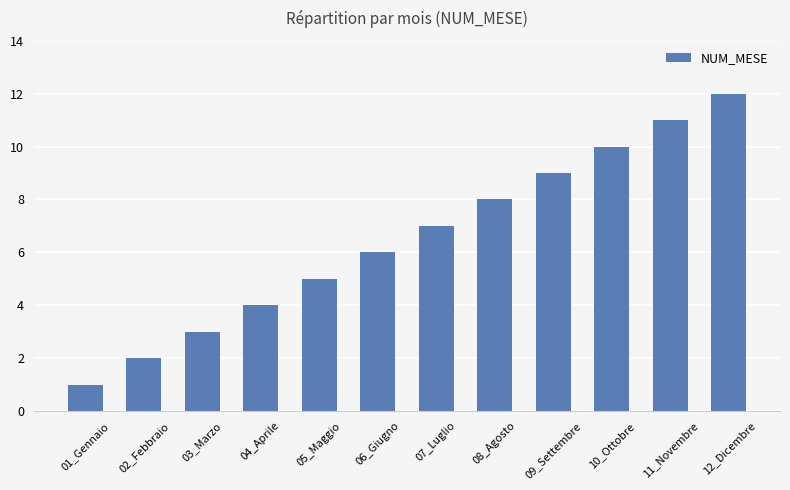

Where is the data nearest to the value 6?

06_Giugno